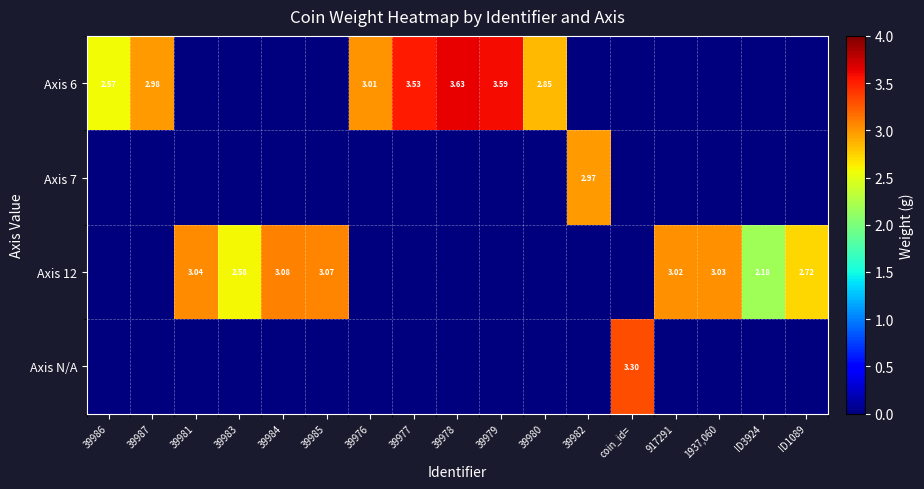

What is the difference between the maximum and minimum values in the Axis 6 series?

3.6